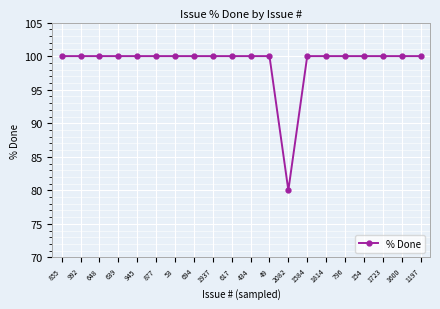

What is the sum of the values at 855 and 945?

200